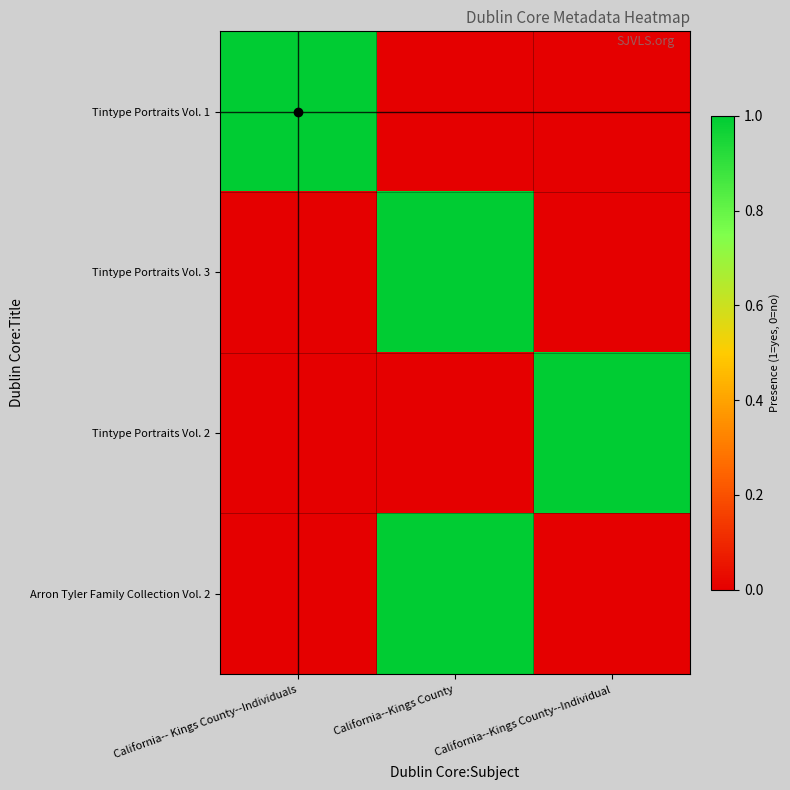

How many distinct data groups are displayed?

4